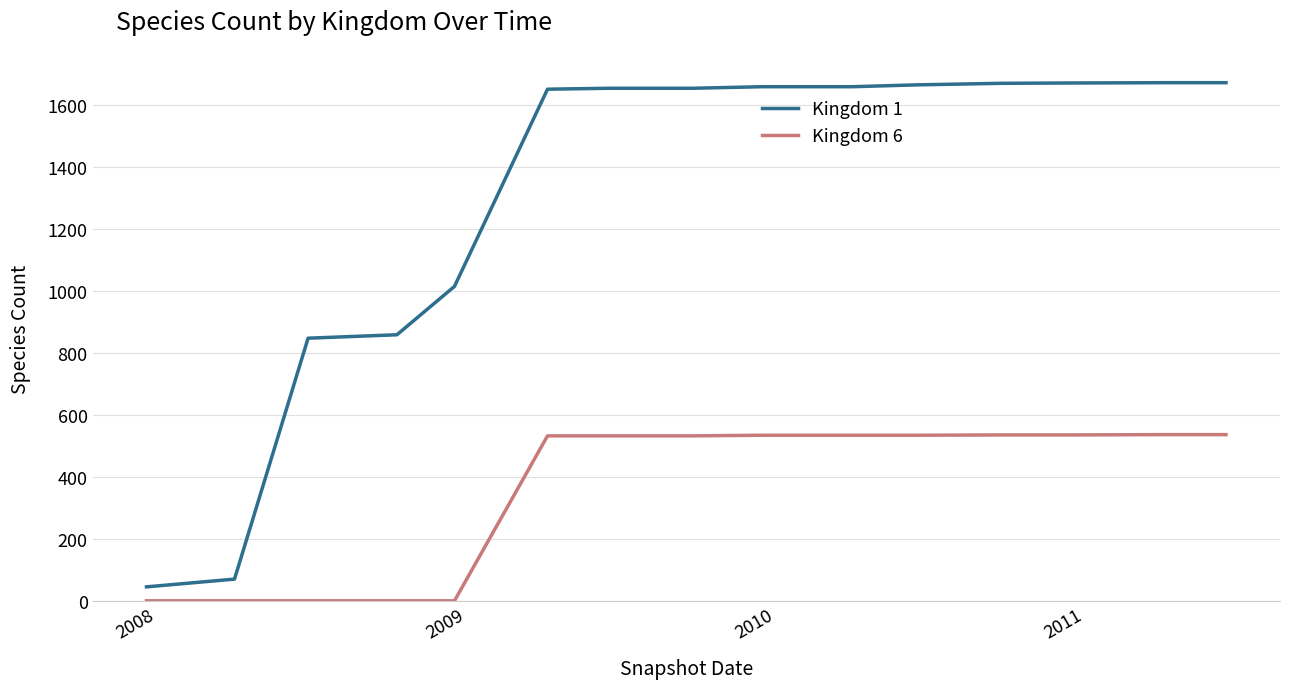

What is the maximum value for Kingdom 1?

1671